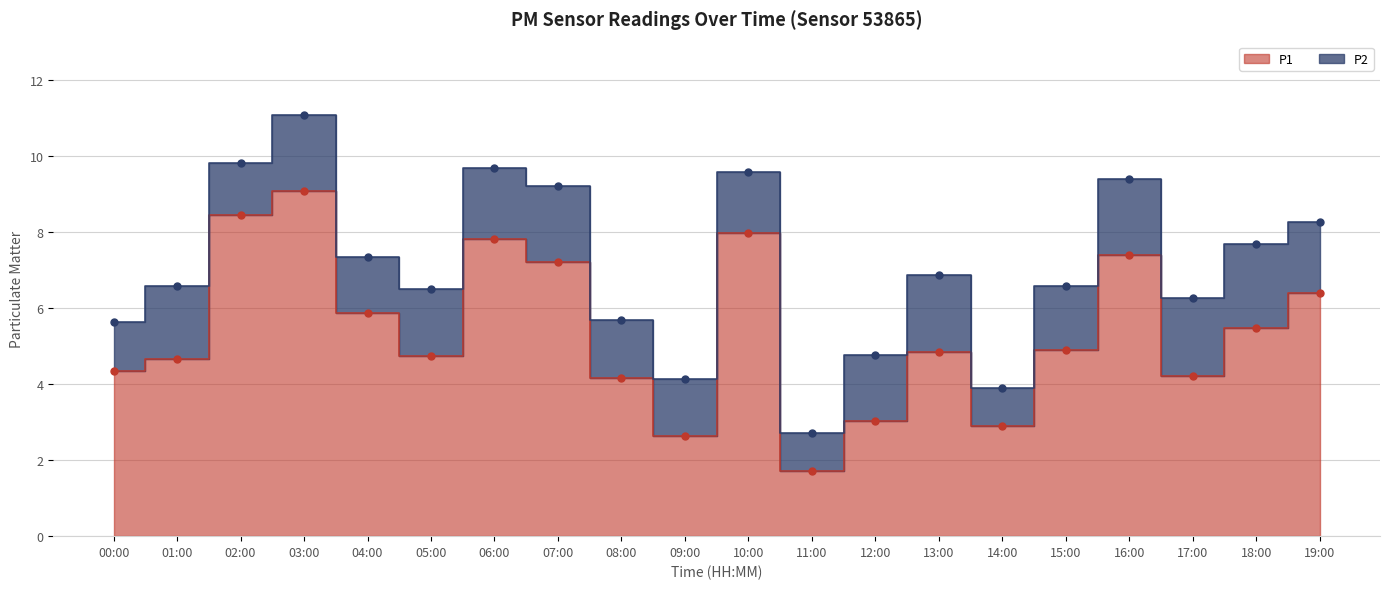

What is the value of the 6th point from the left?

4.7